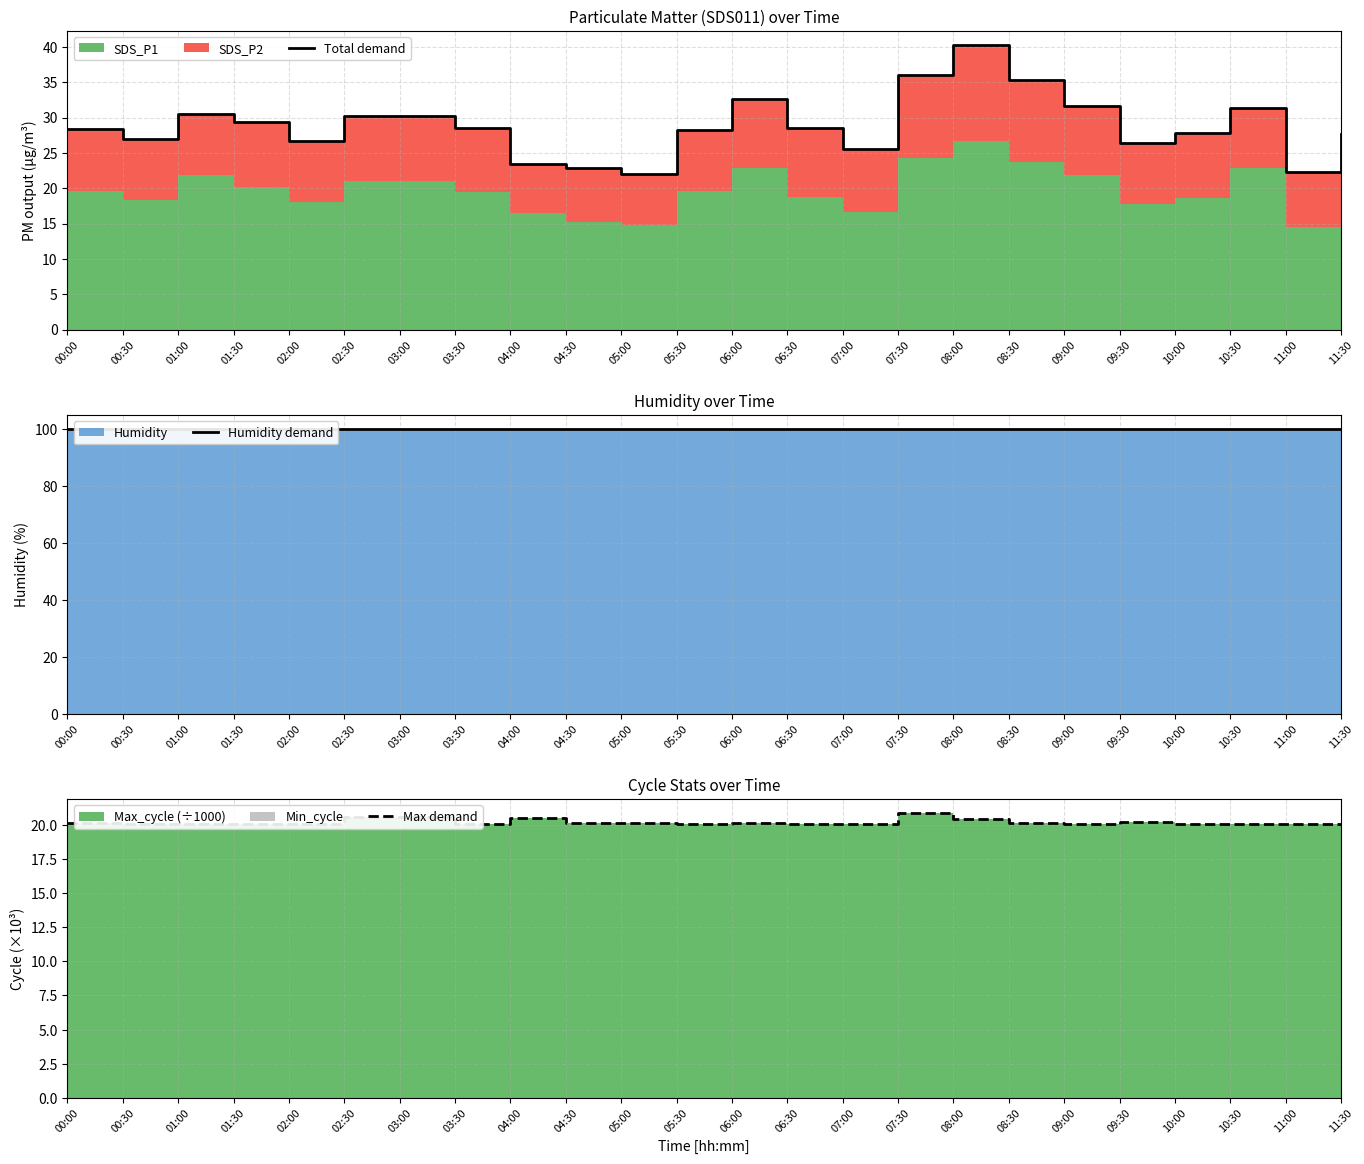

Reading right to left, extract all data points from this chart.

Total demand: 27.6	22.3	31.3	27.9	26.4	31.6	35.4	40.2	36.0	25.6	28.4	32.6	28.2	22.0	22.9	23.5	28.6	30.1	30.2	26.7	29.4	30.6	26.9	28.4
Humidity demand: 99.9	99.9	99.9	99.9	99.9	99.9	99.9	99.9	99.9	99.9	99.9	99.9	99.9	99.9	99.9	99.9	99.9	99.9	99.9	99.9	99.9	99.9	99.9	99.9
Max demand: 20.1	20.0	20.0	20.0	20.2	20.0	20.2	20.5	20.8	20.1	20.0	20.1	20.0	20.1	20.1	20.5	20.0	20.6	20.6	20.0	20.0	20.0	20.1	20.1